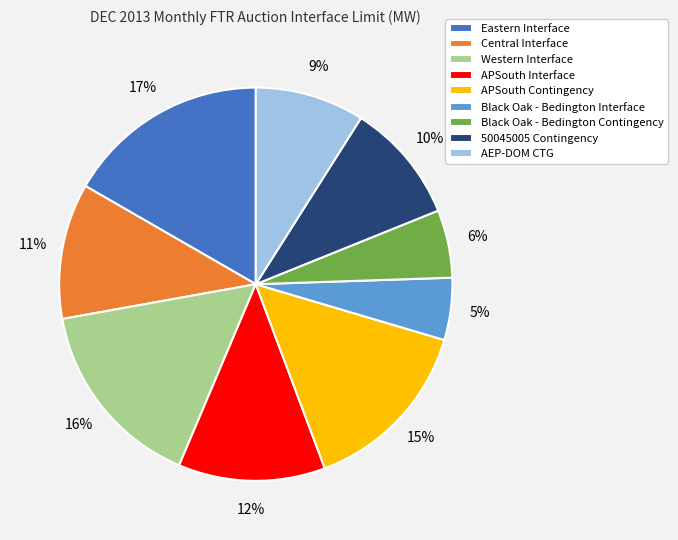

How many slices are in this pie chart?

9